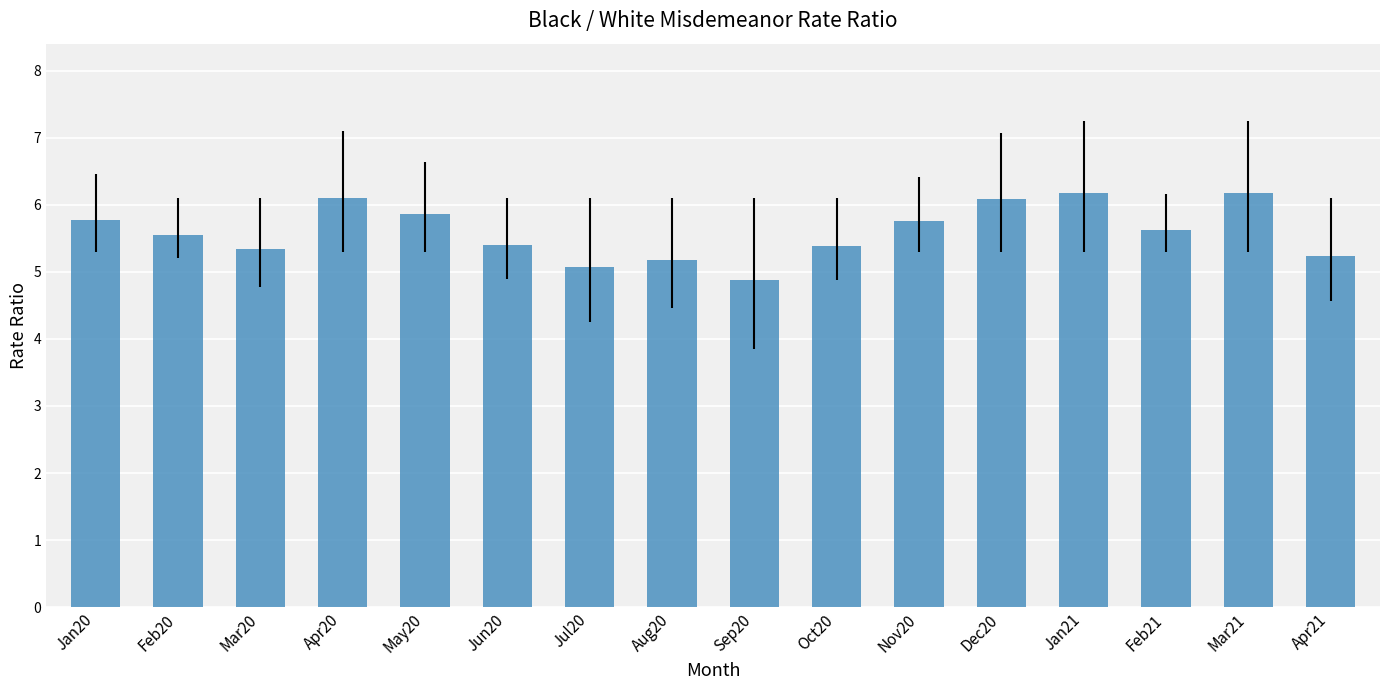

Are the bars horizontal?

No